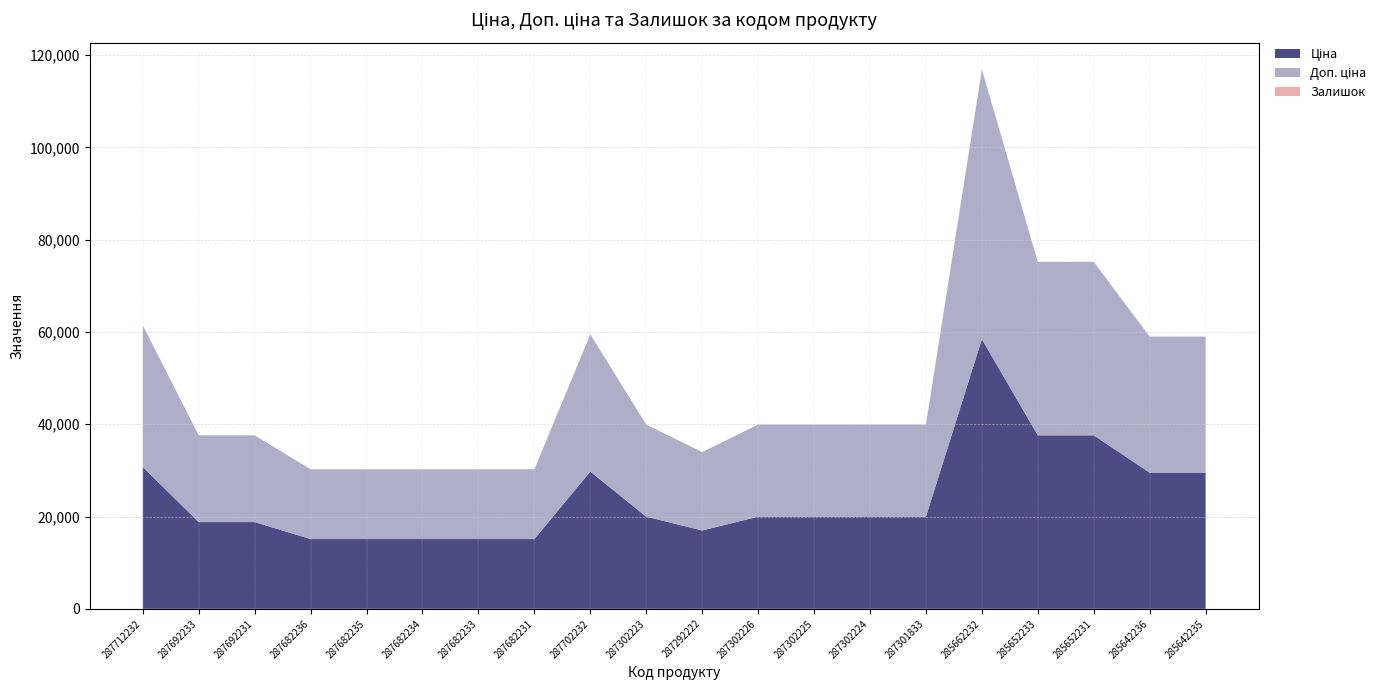

Reading right to left, transcribe all the data shown in this chart.

Ціна: 29491.5	29491.5	37593.6	37593.6	58426.5	19964.2	19964.2	19964.2	19964.2	16976.3	19964.2	29747.2	15120.0	15120.0	15120.0	15120.0	15120.0	18796.8	18796.8	30717.1
Доп. ціна: 29491.5	29491.5	37593.6	37593.6	58426.5	19964.2	19964.2	19964.2	19964.2	16976.3	19964.2	29747.2	15120.0	15120.0	15120.0	15120.0	15120.0	18796.8	18796.8	30717.1
Залишок: 11.0	11.0	22.0	12.0	12.0	0.0	3.0	5.0	1.0	4.0	5.0	0.0	0.0	0.0	0.0	0.0	0.0	0.0	0.0	0.0